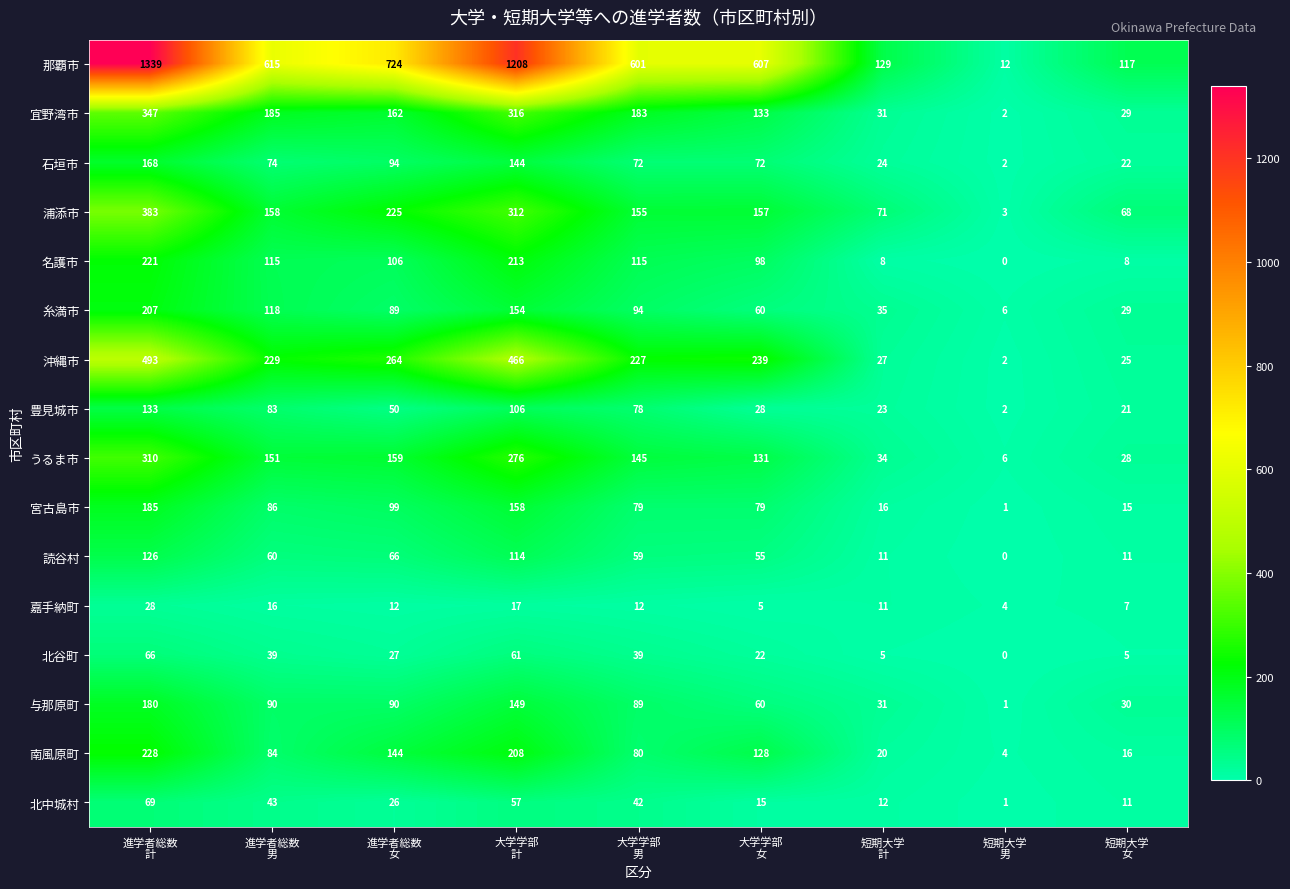

At which category is the sum across all series the highest?

進学者総数
計